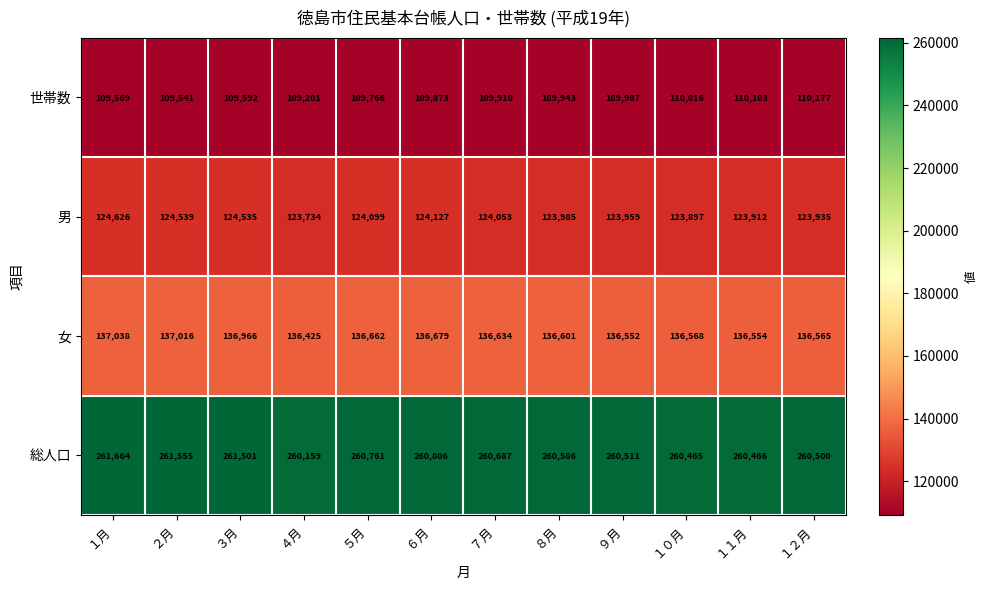

Where does the 男 series first go above 124053?

１月